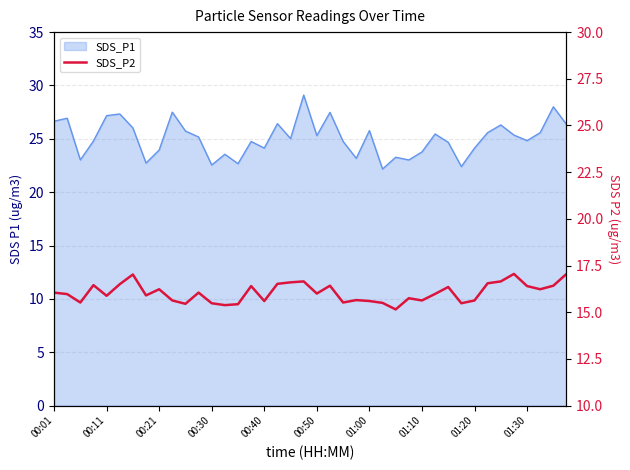

How many values exceed 16?

19